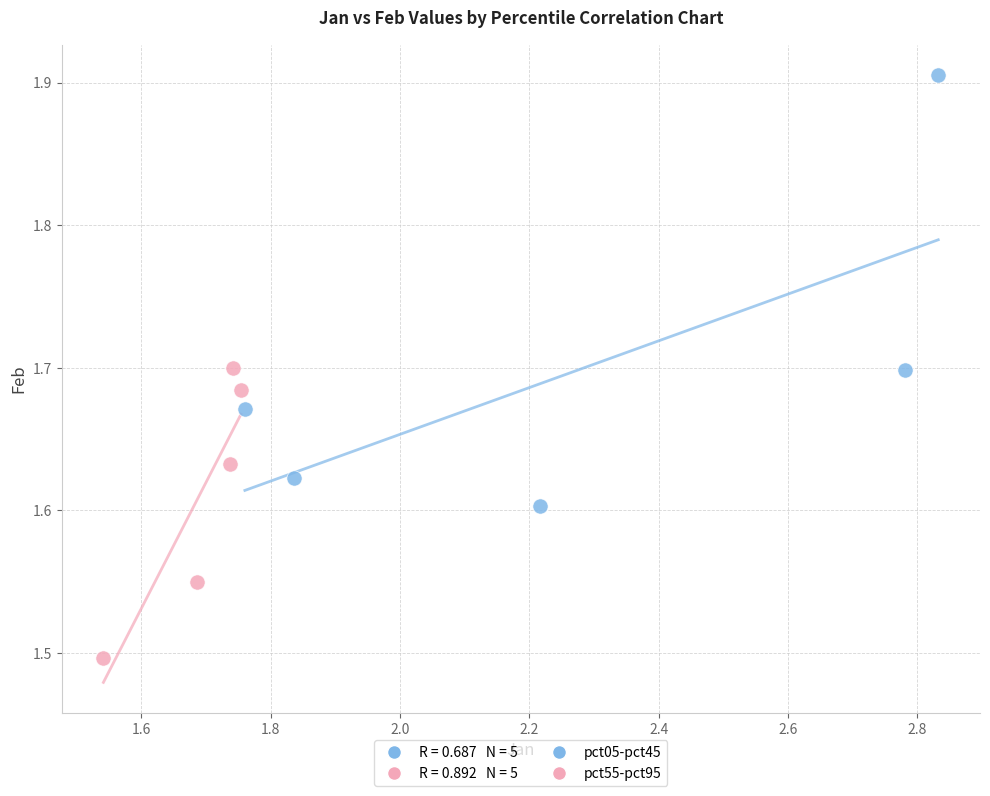

Which series has the largest Y range (max minus min)?

pct05-pct45